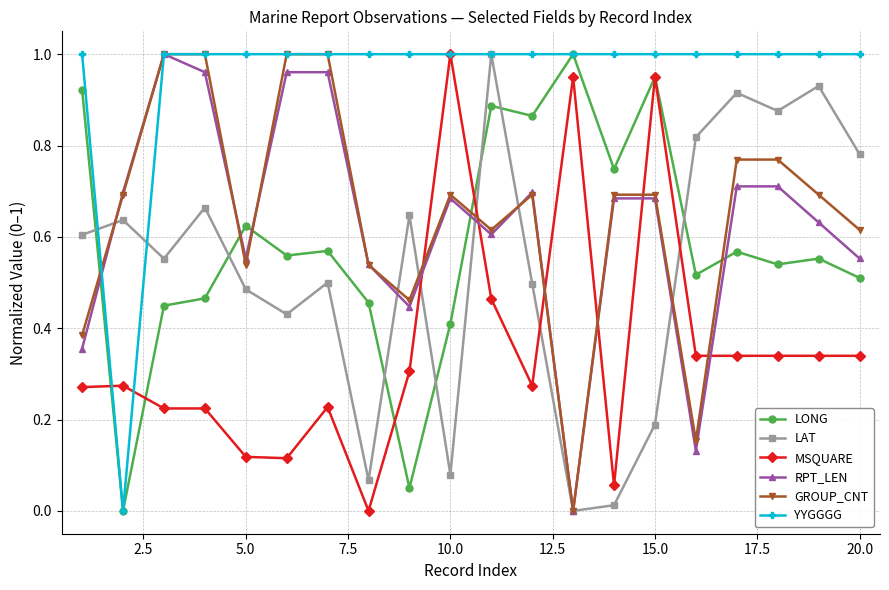

How many lines are shown in the chart?

6